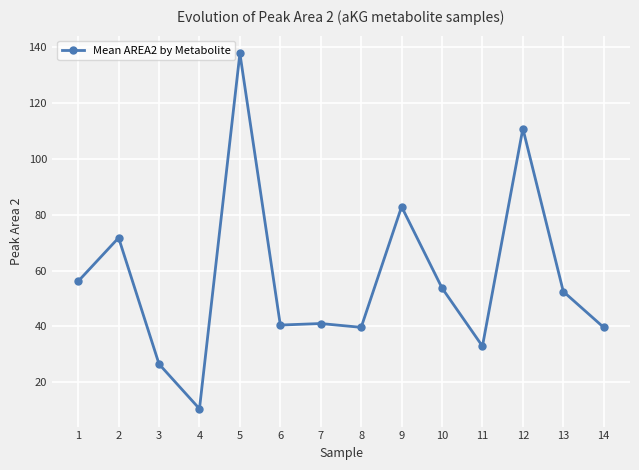

What is the value of the 10th point from the left?

53.7